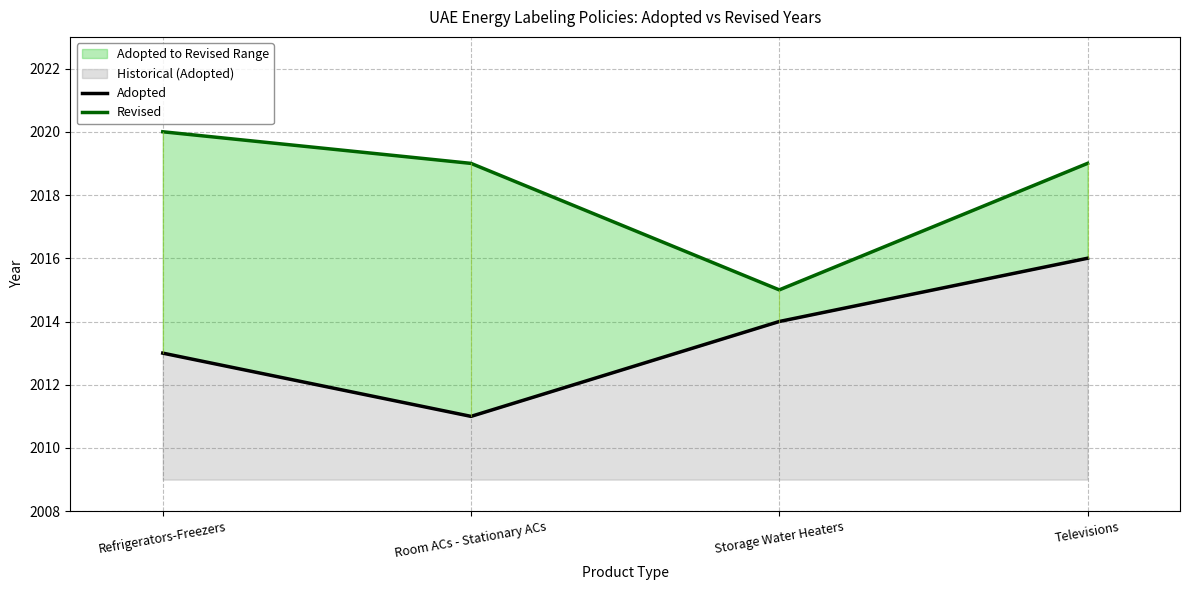

Reading left to right, what are all the values shown in this chart?

Adopted: Refrigerators-Freezers=2013	Room ACs - Stationary ACs=2011	Storage Water Heaters=2014	Televisions=2016
Revised: Refrigerators-Freezers=2020	Room ACs - Stationary ACs=2019	Storage Water Heaters=2015	Televisions=2019